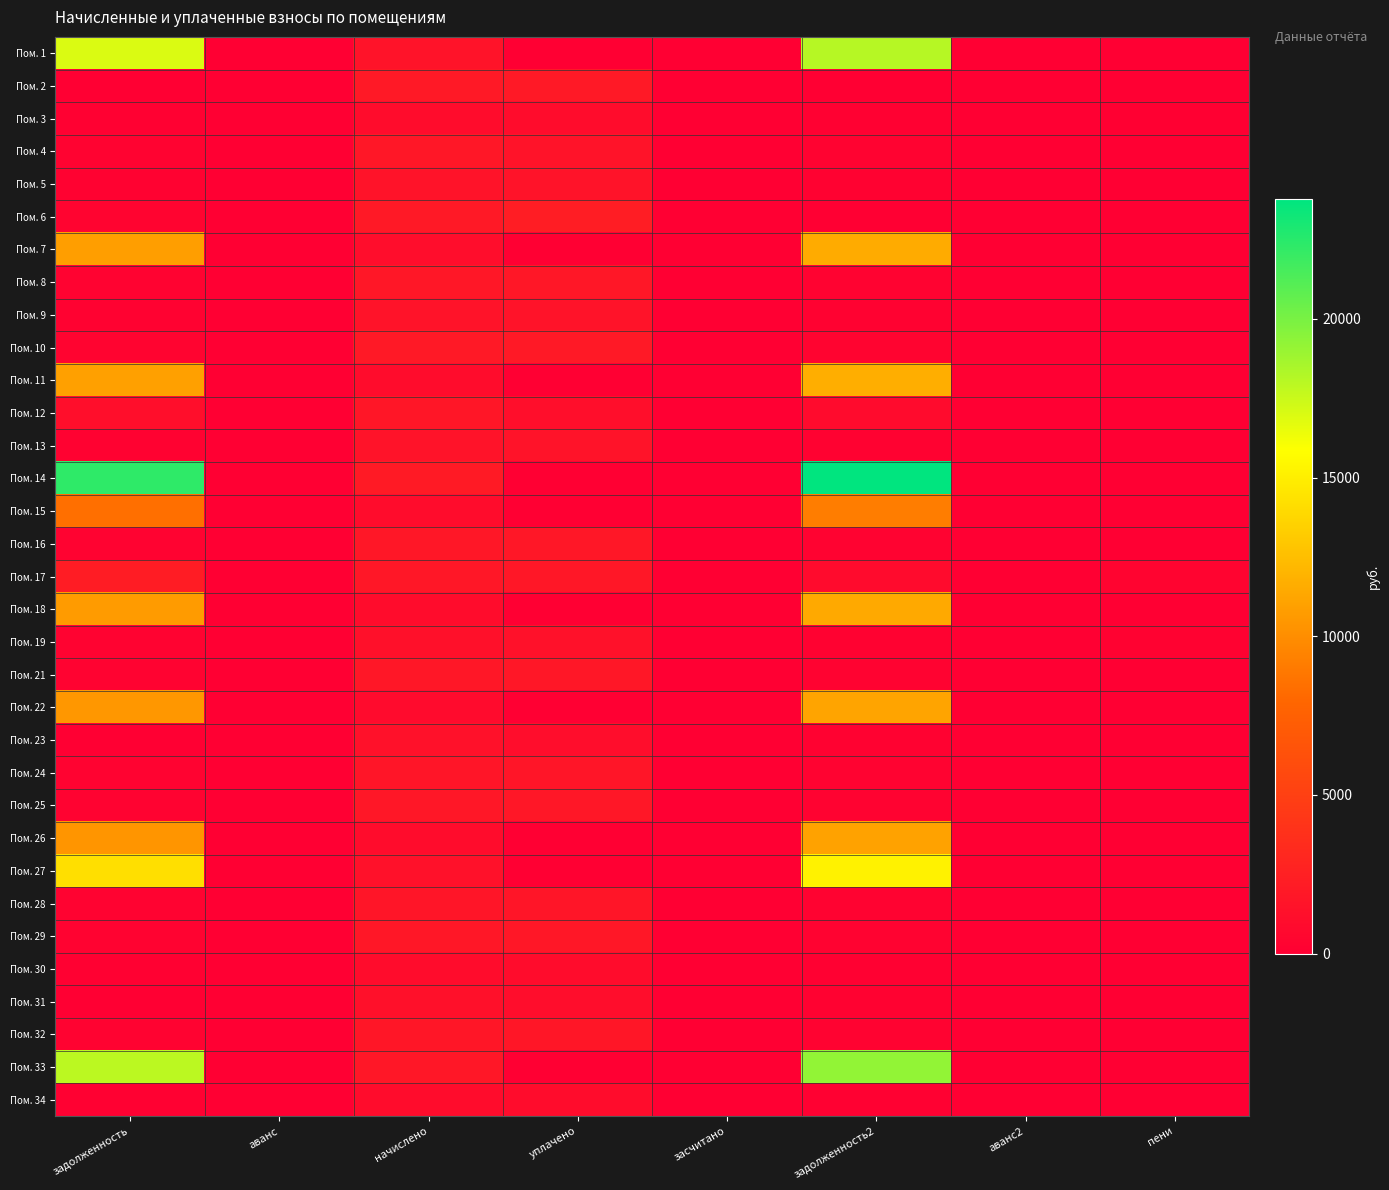

Reading left to right, list all the values displayed in this chart.

Пом. 1: задолженность=16978.3	аванс=0.0	начислено=1561.4	уплачено=0.0	засчитано=0.0	задолженность2=18095.5	аванс2=0.0	пени=0.0
Пом. 2: задолженность=0.0	аванс=0.3	начислено=2038.4	уплачено=2038.4	засчитано=0.0	задолженность2=0.0	аванс2=0.0	пени=0.0
Пом. 3: задолженность=169.1	аванс=0.0	начислено=1014.4	уплачено=1014.4	засчитано=0.0	задолженность2=169.1	аванс2=0.0	пени=47.0
Пом. 4: задолженность=311.1	аванс=0.0	начислено=1866.7	уплачено=1556.3	засчитано=0.0	задолженность2=311.1	аванс2=0.0	пени=0.3
Пом. 5: задолженность=249.5	аванс=0.0	начислено=1497.8	уплачено=1497.5	засчитано=0.0	задолженность2=249.6	аванс2=0.0	пени=0.0
Пом. 6: задолженность=338.1	аванс=0.0	начислено=2028.8	уплачено=2367.0	засчитано=0.0	задолженность2=0.0	аванс2=0.0	пени=0.0
Пом. 7: задолженность=10822.9	аванс=0.0	начислено=1033.5	уплачено=0.0	засчитано=0.0	задолженность2=11554.4	аванс2=0.0	пени=0.0
Пом. 8: задолженность=302.5	аванс=0.0	начислено=1815.5	уплачено=1815.3	засчитано=0.0	задолженность2=302.6	аванс2=0.0	пени=0.0
Пом. 9: задолженность=260.3	аванс=0.0	начислено=1561.7	уплачено=1561.7	засчитано=0.0	задолженность2=260.3	аванс2=0.0	пени=0.0
Пом. 10: задолженность=340.2	аванс=0.0	начислено=2028.8	уплачено=2030.4	засчитано=0.0	задолженность2=338.1	аванс2=0.0	пени=0.0
Пом. 11: задолженность=10965.5	аванс=0.0	начислено=1008.1	уплачено=0.0	засчитано=0.0	задолженность2=11686.9	аванс2=0.0	пени=0.0
Пом. 12: задолженность=1203.9	аванс=0.0	начислено=1799.9	уплачено=1199.9	засчитано=0.0	задолженность2=902.9	аванс2=0.0	пени=4.0
Пом. 13: задолженность=249.6	аванс=0.0	начислено=1497.8	уплачено=1497.8	засчитано=0.0	задолженность2=249.6	аванс2=0.0	пени=0.0
Пом. 14: задолженность=22300.2	аванс=0.0	начислено=2051.1	уплачено=0.0	засчитано=0.0	задолженность2=23767.8	аванс2=0.0	пени=0.0
Пом. 15: задолженность=8435.3	аванс=0.0	начислено=1017.6	уплачено=0.0	засчитано=0.0	задолженность2=9115.1	аванс2=0.0	пени=0.0
Пом. 16: задолженность=311.1	аванс=0.0	начислено=1866.7	уплачено=1866.7	засчитано=0.0	задолженность2=311.1	аванс2=0.0	пени=0.0
Пом. 17: задолженность=2246.9	аванс=0.0	начислено=1866.7	уплачено=1866.8	засчитано=0.0	задолженность2=938.1	аванс2=0.0	пени=380.2
Пом. 18: задолженность=10683.4	аванс=0.0	начислено=982.6	уплачено=0.0	засчитано=0.0	задолженность2=11386.4	аванс2=0.0	пени=0.0
Пом. 19: задолженность=298.4	аванс=0.0	начислено=1313.3	уплачено=1372.2	засчитано=0.0	задолженность2=218.9	аванс2=0.0	пени=263.9
Пом. 21: задолженность=308.0	аванс=0.0	начислено=1838.0	уплачено=1838.0	засчитано=0.0	задолженность2=306.3	аванс2=0.0	пени=2.6
Пом. 22: задолженность=10473.4	аванс=0.0	начислено=963.5	уплачено=0.0	засчитано=0.0	задолженность2=11162.7	аванс2=0.0	пени=0.0
Пом. 23: задолженность=0.0	аванс=24.1	начислено=1361.0	уплачено=1100.5	засчитано=0.0	задолженность2=227.1	аванс2=0.0	пени=4.5
Пом. 24: задолженность=282.1	аванс=0.0	начислено=1691.8	уплачено=1693.4	засчитано=0.0	задолженность2=281.0	аванс2=0.0	пени=0.0
Пом. 25: задолженность=309.5	аванс=0.0	начислено=1857.1	уплачено=1857.1	засчитано=0.0	задолженность2=309.5	аванс2=0.0	пени=0.0
Пом. 26: задолженность=10367.5	аванс=0.0	начислено=992.2	уплачено=0.0	засчитано=0.0	задолженность2=11069.7	аванс2=0.0	пени=0.0
Пом. 27: задолженность=14242.6	аванс=0.0	начислено=1364.2	уплачено=0.0	засчитано=0.0	задолженность2=15207.9	аванс2=0.0	пени=0.0
Пом. 28: задолженность=286.1	аванс=0.0	начислено=1717.2	уплачено=1717.1	засчитано=0.0	задолженность2=286.2	аванс2=0.0	пени=0.0
Пом. 29: задолженность=307.4	аванс=0.0	начислено=1844.4	уплачено=1845.1	засчитано=0.0	задолженность2=306.7	аванс2=0.0	пени=0.0
Пом. 30: задолженность=165.9	аванс=0.0	начислено=995.3	уплачено=995.3	засчитано=0.0	задолженность2=165.9	аванс2=0.0	пени=0.0
Пом. 31: задолженность=0.0	аванс=0.0	начислено=1307.0	уплачено=1089.2	засчитано=0.0	задолженность2=217.8	аванс2=0.0	пени=0.0
Пом. 32: задолженность=291.0	аванс=0.0	начислено=1745.8	уплачено=1745.8	засчитано=0.0	задолженность2=291.0	аванс2=0.0	пени=0.0
Пом. 33: задолженность=17931.6	аванс=0.0	начислено=1831.7	уплачено=0.0	засчитано=0.0	задолженность2=19205.8	аванс2=0.0	пени=0.0
Пом. 34: задолженность=164.3	аванс=0.0	начислено=985.8	уплачено=985.8	засчитано=0.0	задолженность2=164.3	аванс2=0.0	пени=0.0